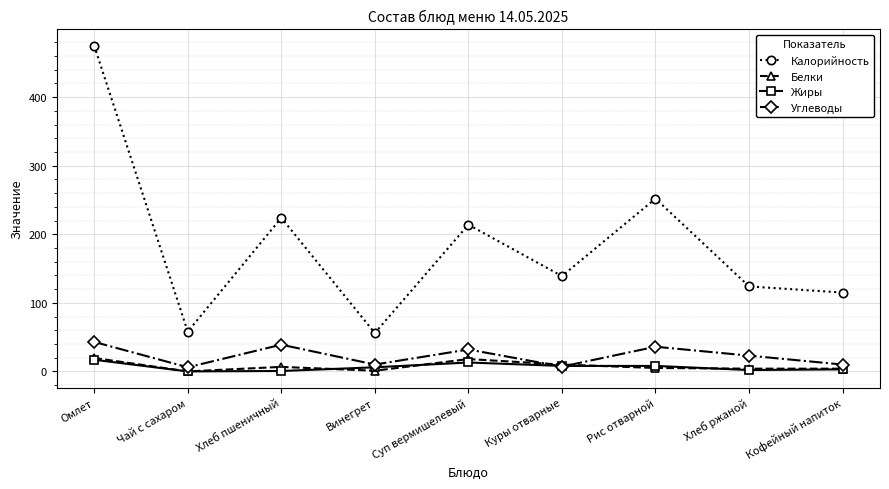

What is the minimum value for Калорийность?

56.0